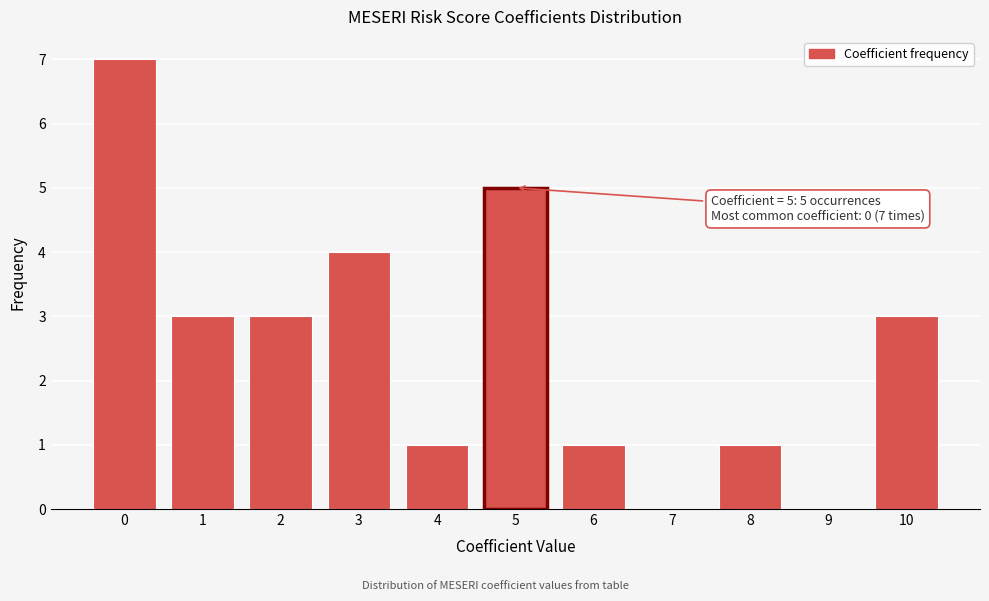

Reading left to right, list all the values displayed in this chart.

0=7	1=3	2=3	3=4	4=1	5=5	6=1	7=0	8=1	9=0	10=3